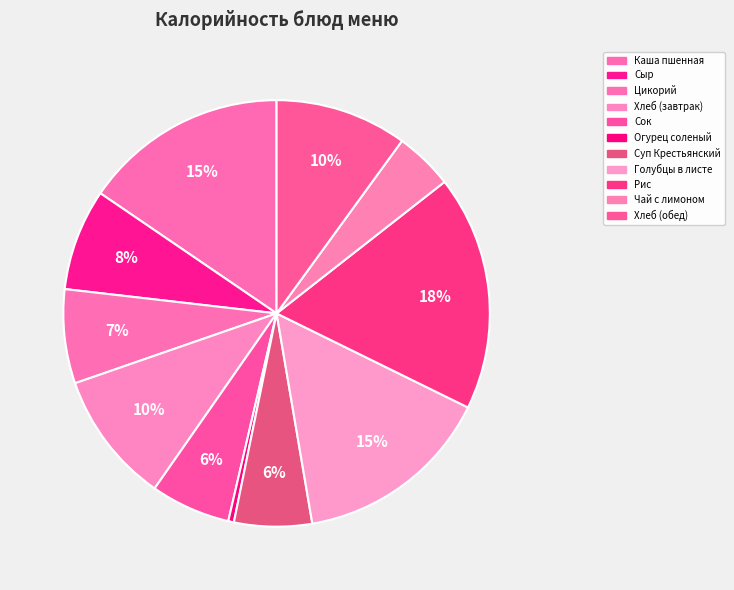

To the nearest percent, what is the average slice percentage?

9%